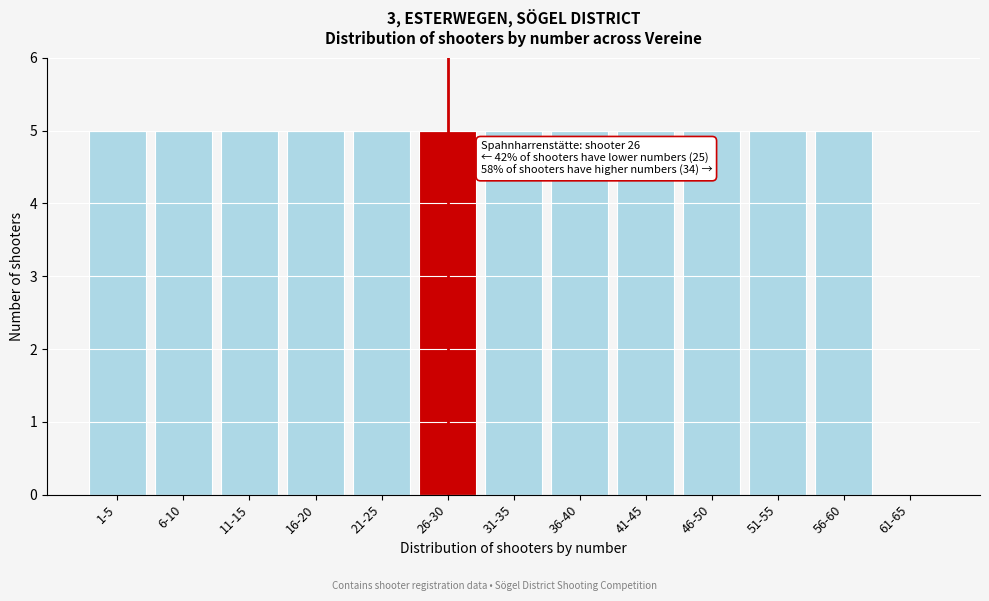

Reading left to right, what are all the values shown in this chart?

1-5=5	6-10=5	11-15=5	16-20=5	21-25=5	26-30=5	31-35=5	36-40=5	41-45=5	46-50=5	51-55=5	56-60=5	61-65=0